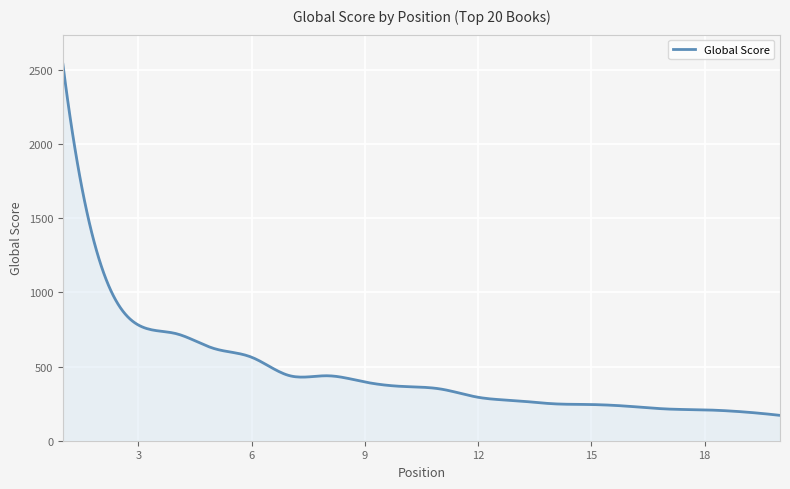

What is the minimum value shown in the chart?

171.0